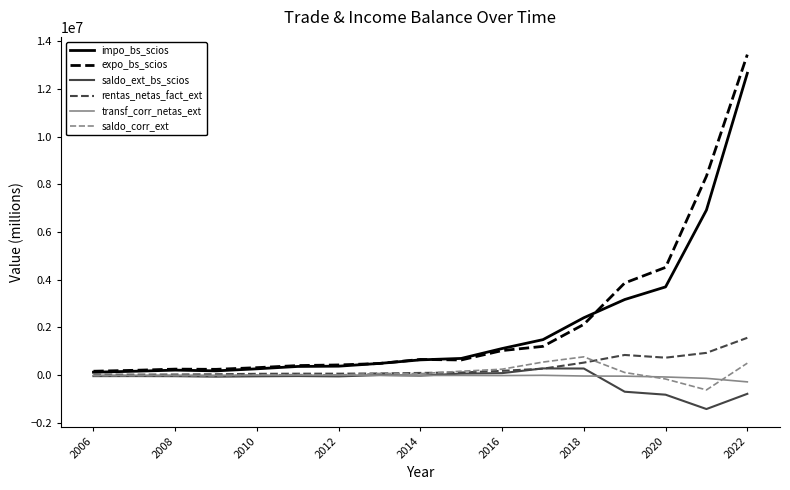

Count the number of data series in this chart.

6